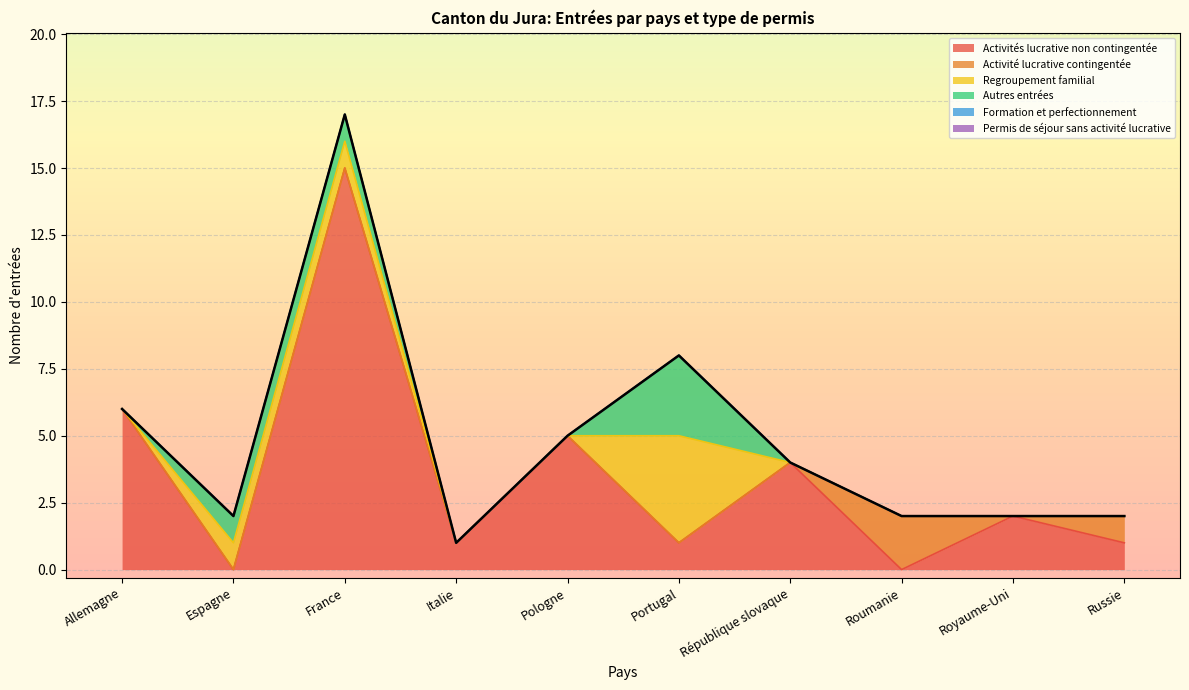

What is the difference between the maximum and minimum values in the Autres entrées series?

3